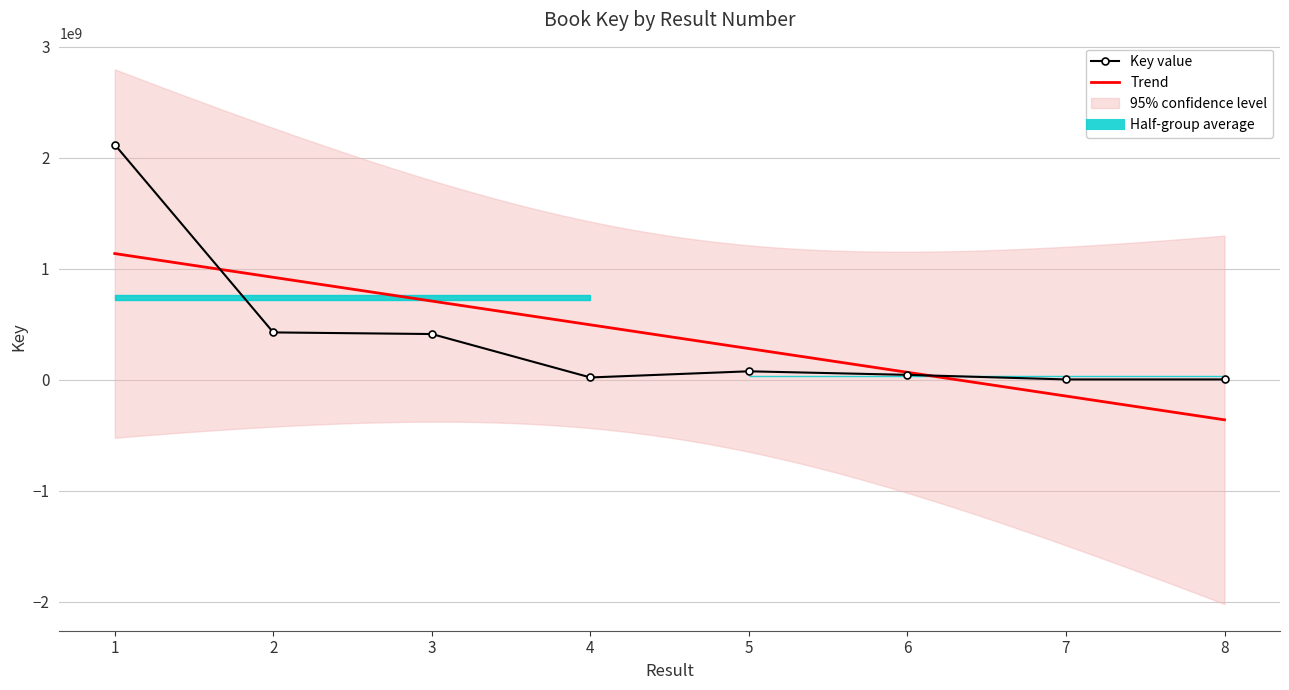

Count the number of values greater than 75018440.

3